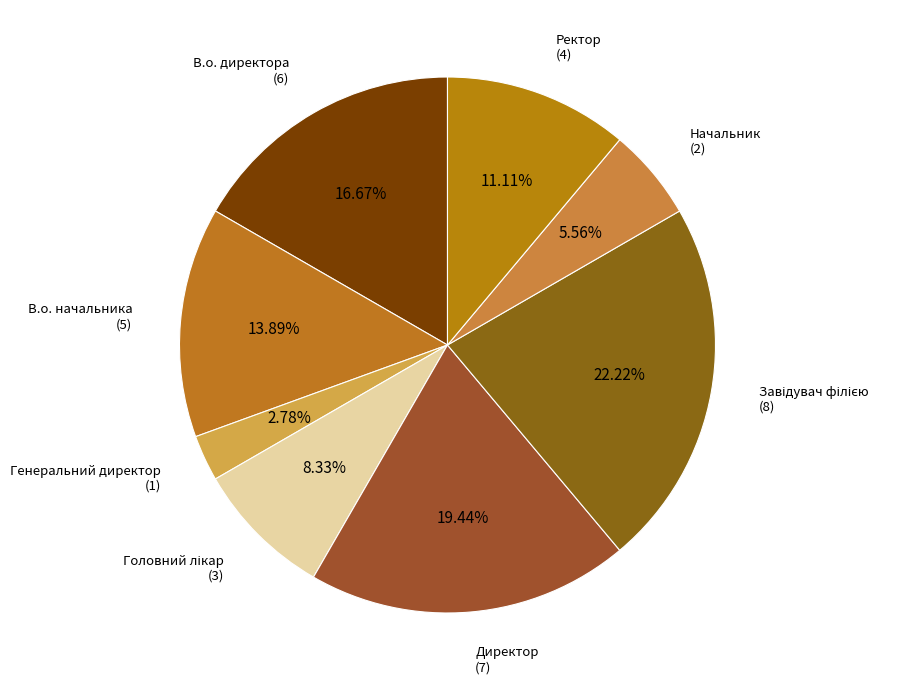

Count the number of slices in the pie.

8